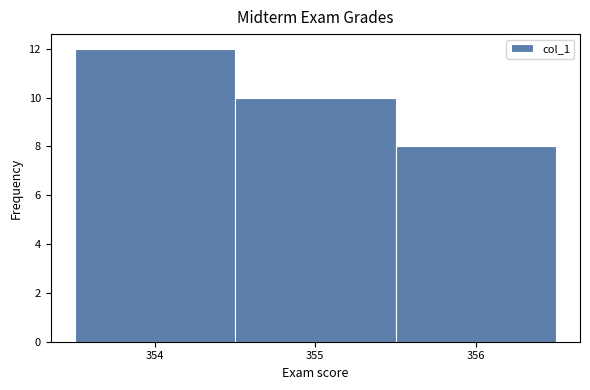

Which range on the x-axis has the tallest bar?

353.5 to 354.5